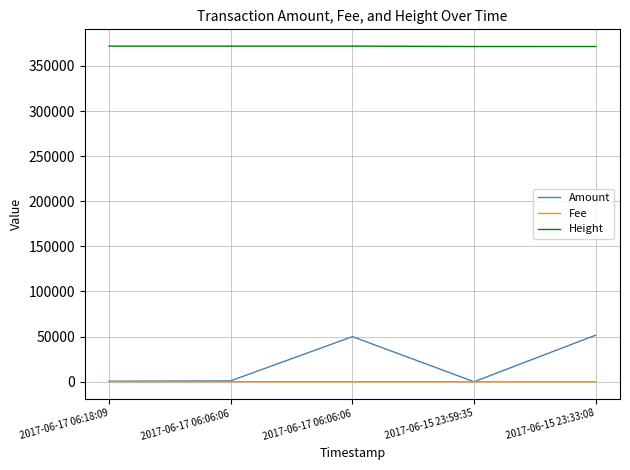

What is the difference between the second highest and second lowest values in the Amount series?

49411.5